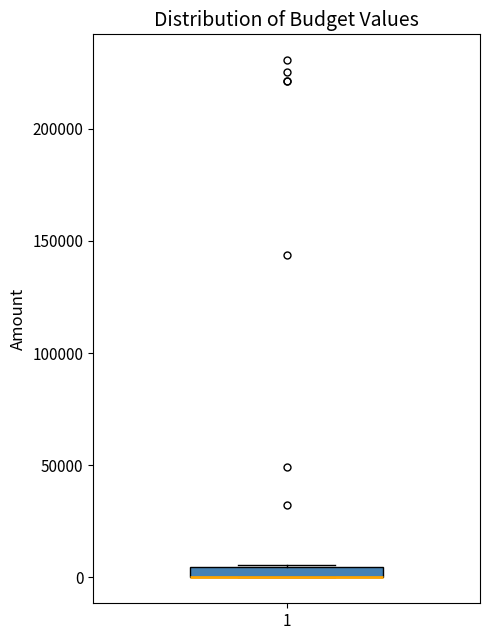

Where is the upper edge of the box at x = 1 on the y-axis? The values are not printed on the chart, so give them approximately, as read against the axis.

5000